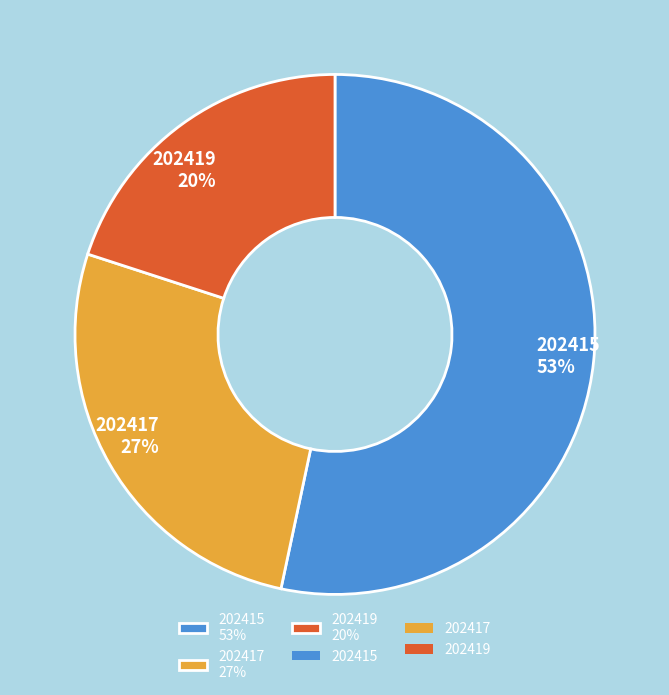

The 202417 slice represents 13% of the pie. True or false?

False